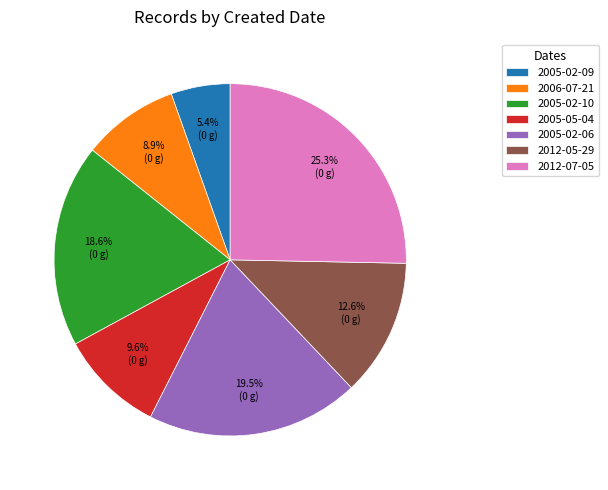

Is there a majority slice in this chart?

No